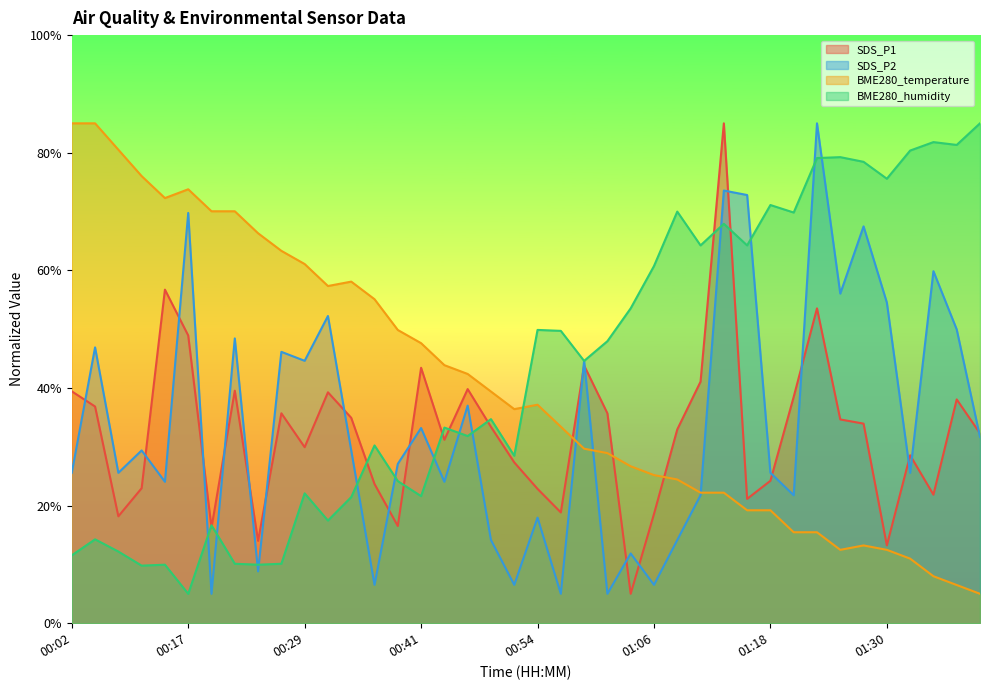

What is the minimum value shown in the chart?

5.0